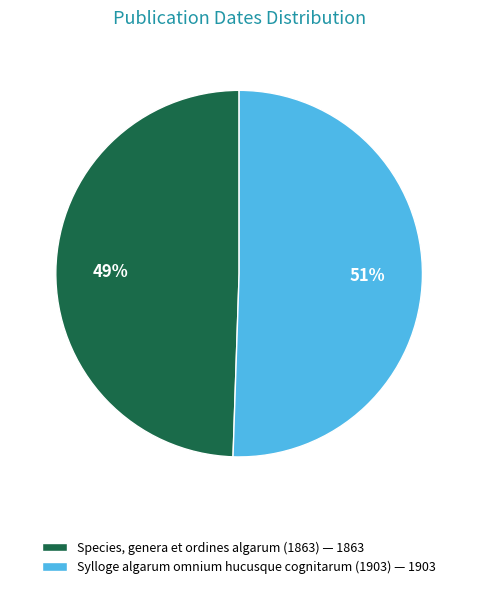

To the nearest percent, what is the average slice percentage?

50%